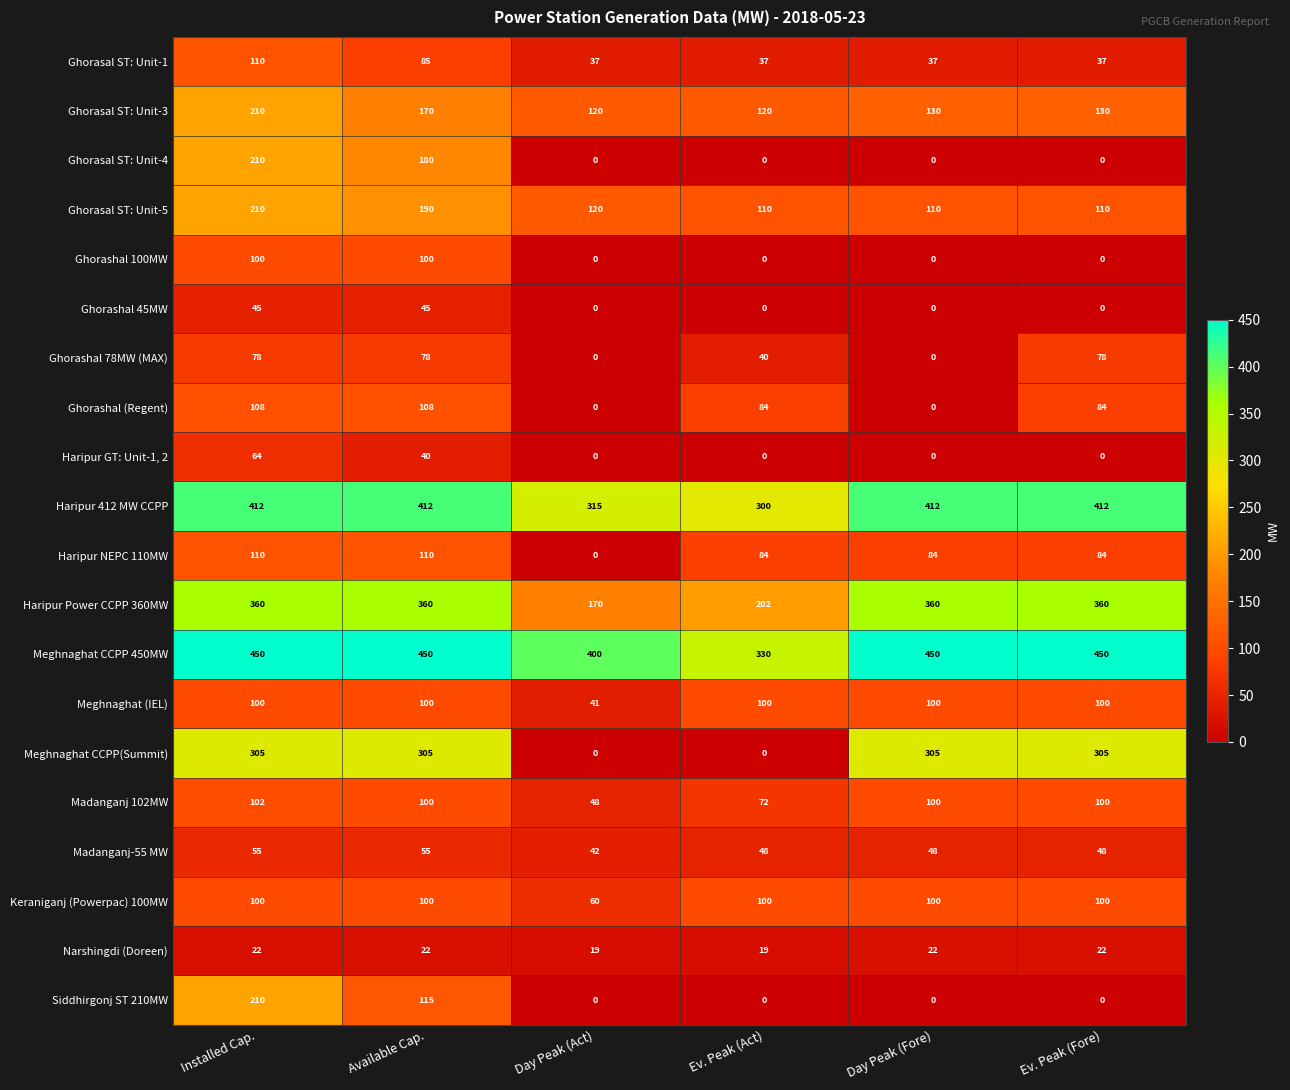

Which category has the highest value in the Siddhirgonj ST 210MW series?

Installed Cap.